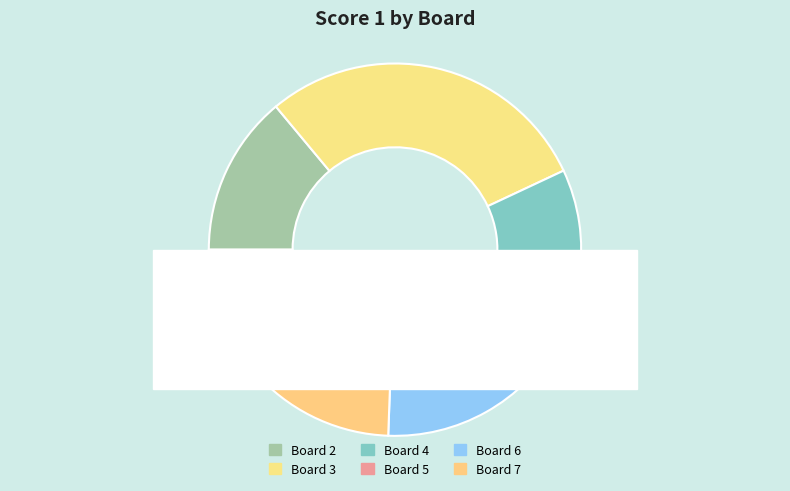

Rank the categories by value from lowest to highest.

Board 1, Board 5, Board 4, Board 2, Board 6, Board 7, Board 3